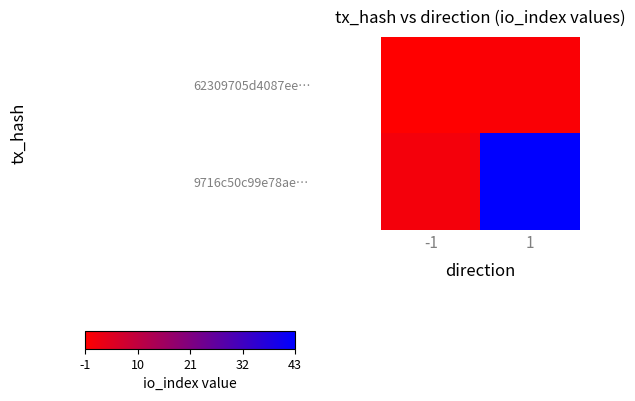

Which series has the widest spread of values?

9716c50c99e78ae…